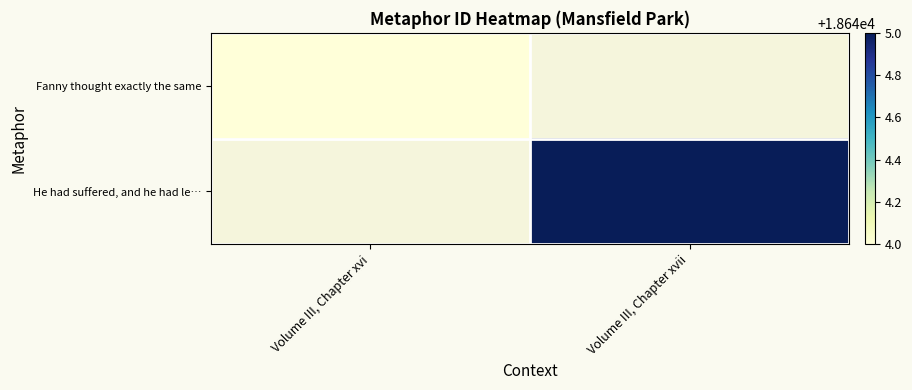

What is the smallest value displayed?

18644.0